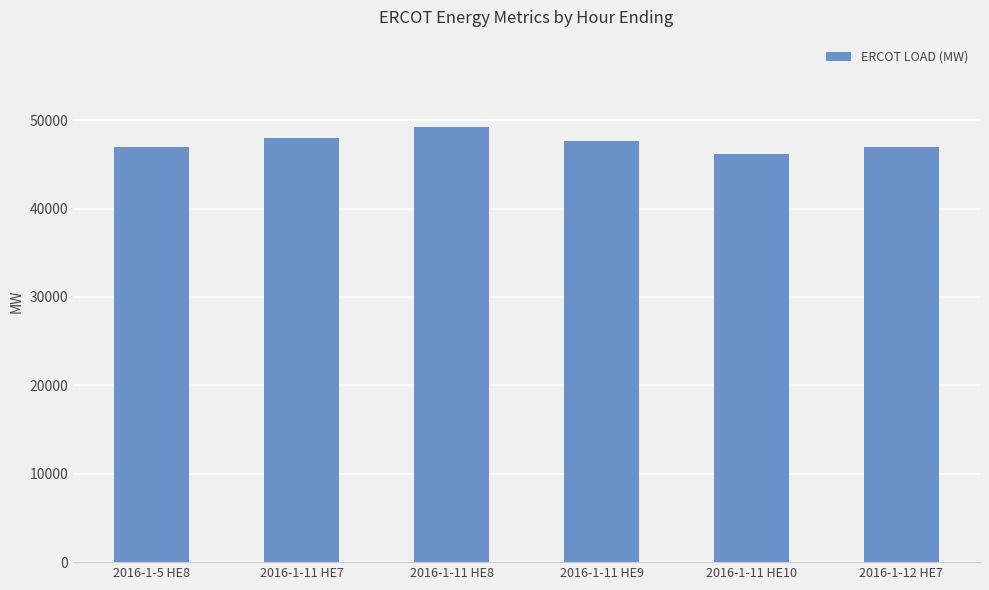

What is the label of the 3rd bar from the left?

2016-1-11 HE8